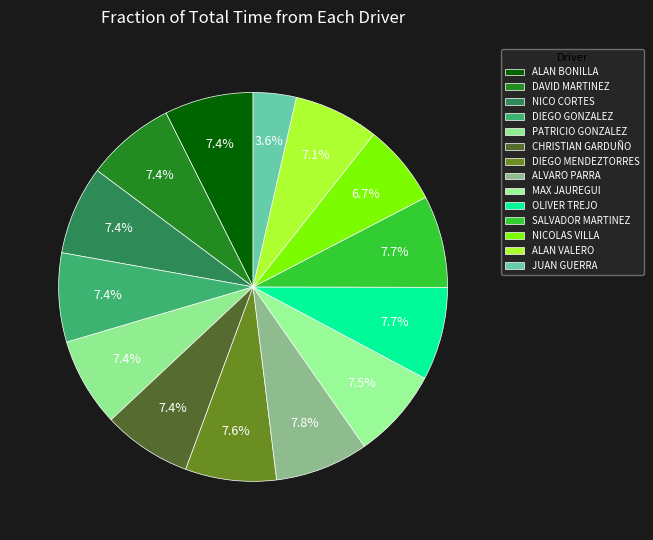

Does any single category account for the majority?

No